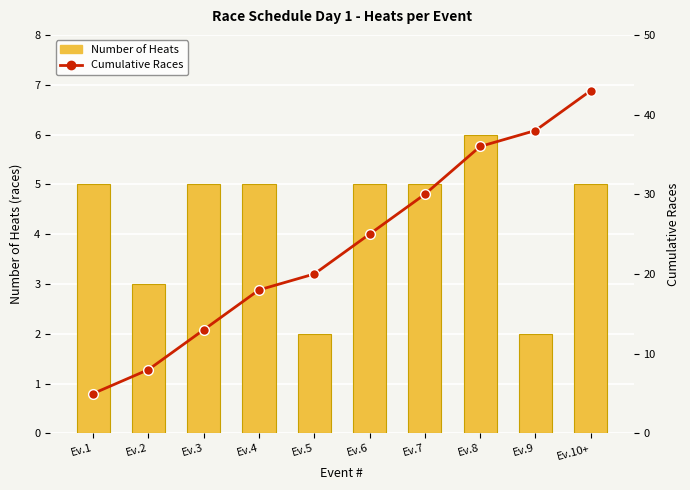

Count the number of data series in this chart.

2